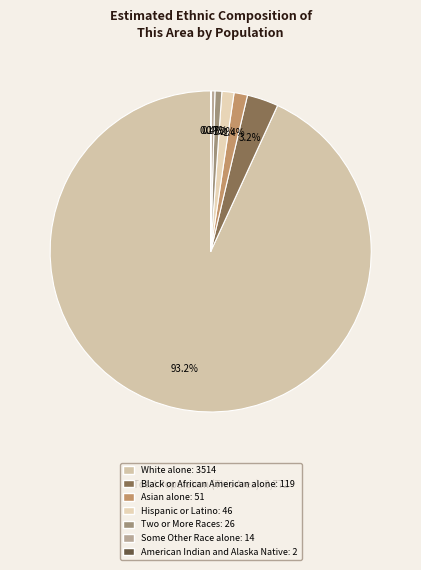

True or false: White alone accounts for 93% of the total.

True